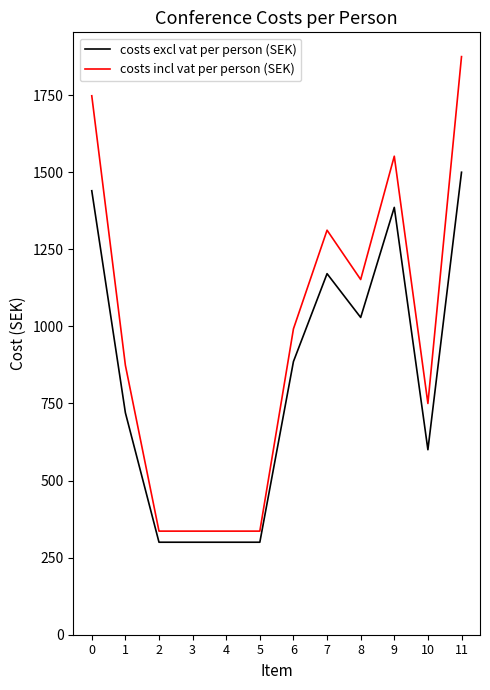

How many lines are shown in the chart?

2